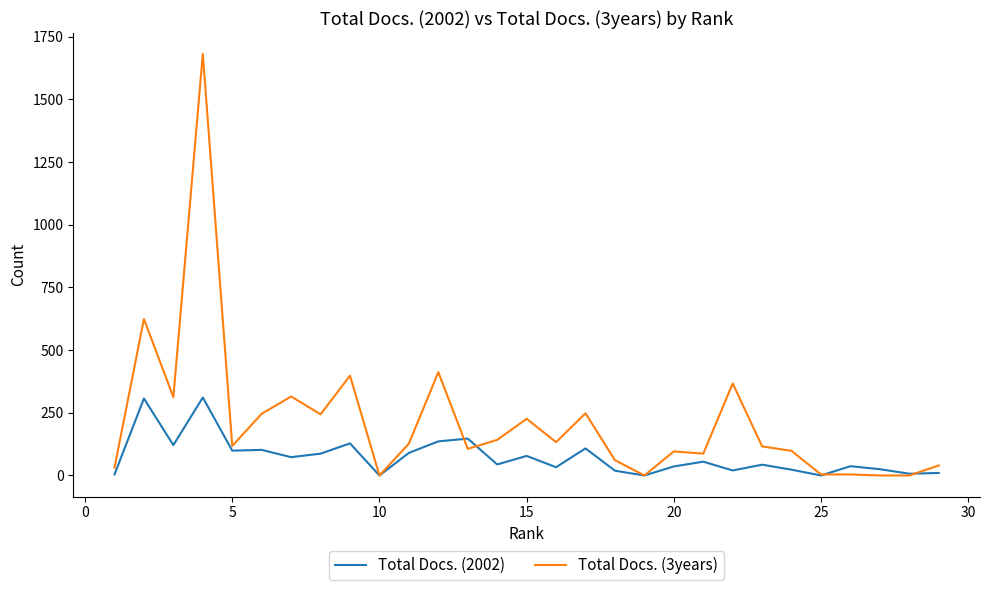

Rank the series by their maximum value, from lowest to highest.

Total Docs. (2002), Total Docs. (3years)